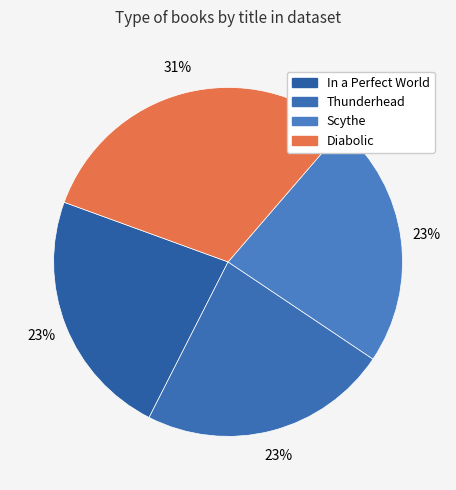

What percentage do Thunderhead and In a Perfect World together represent?

46.2%